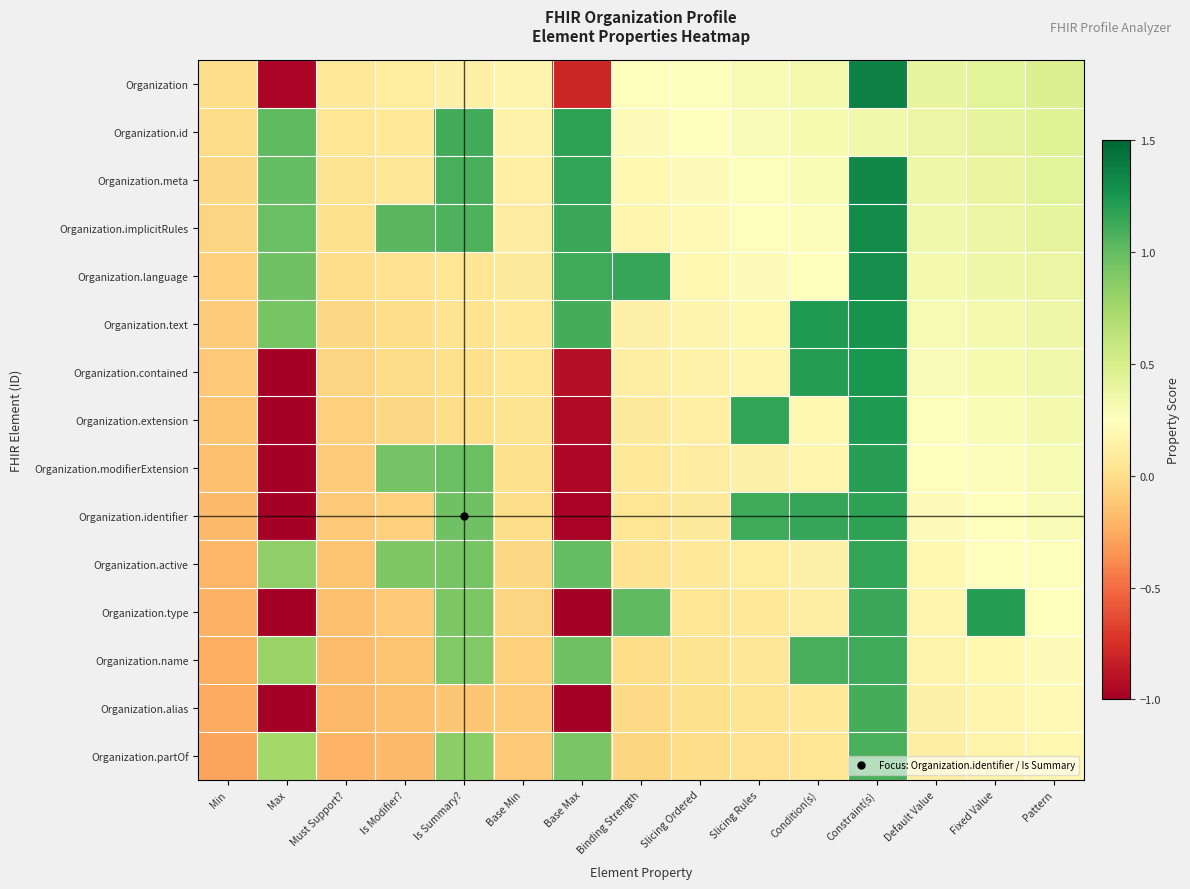

At which category does the chart reach its minimum across all series?

Max